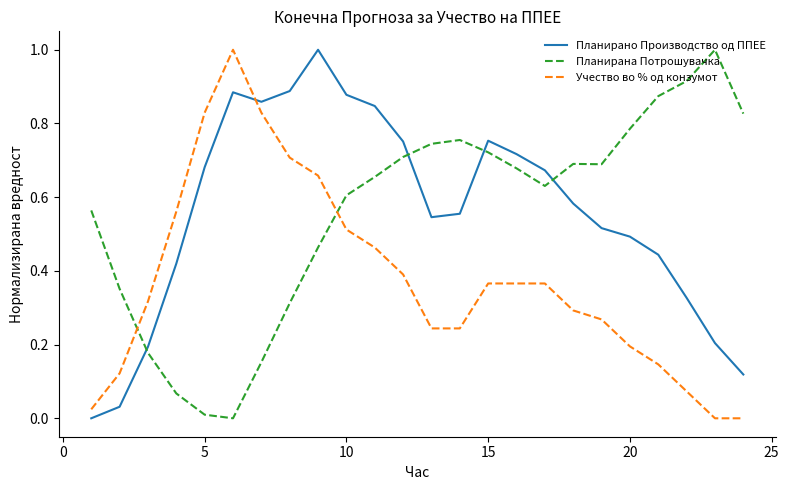

After their last crossing, which series has the higher values: Учество во % од конзумот or Планирано Производство од ППЕЕ?

Планирано Производство од ППЕЕ